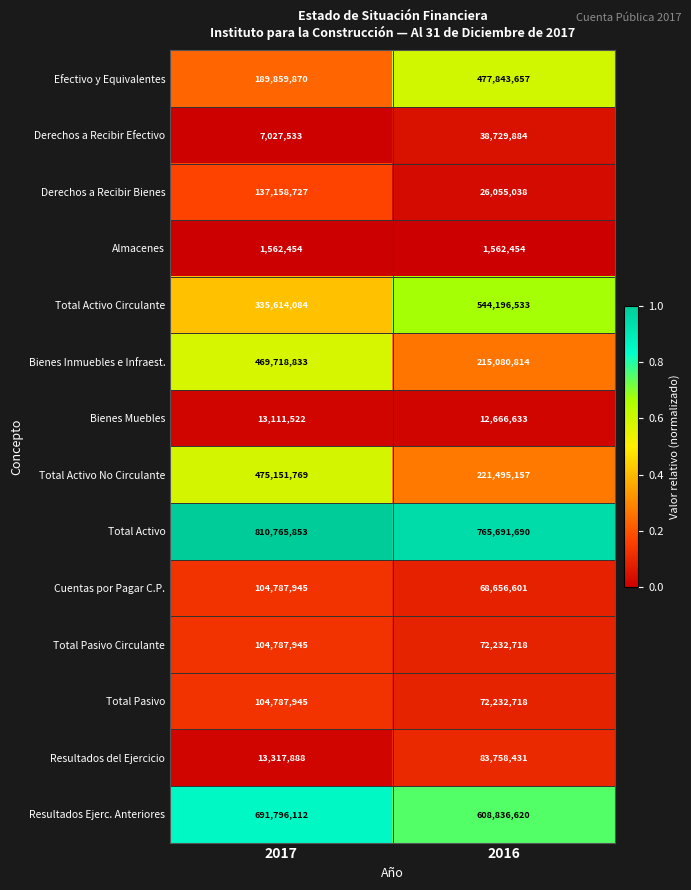

The value of Bienes Inmuebles e Infraest. at 2016 is 215080814. True or false?

True